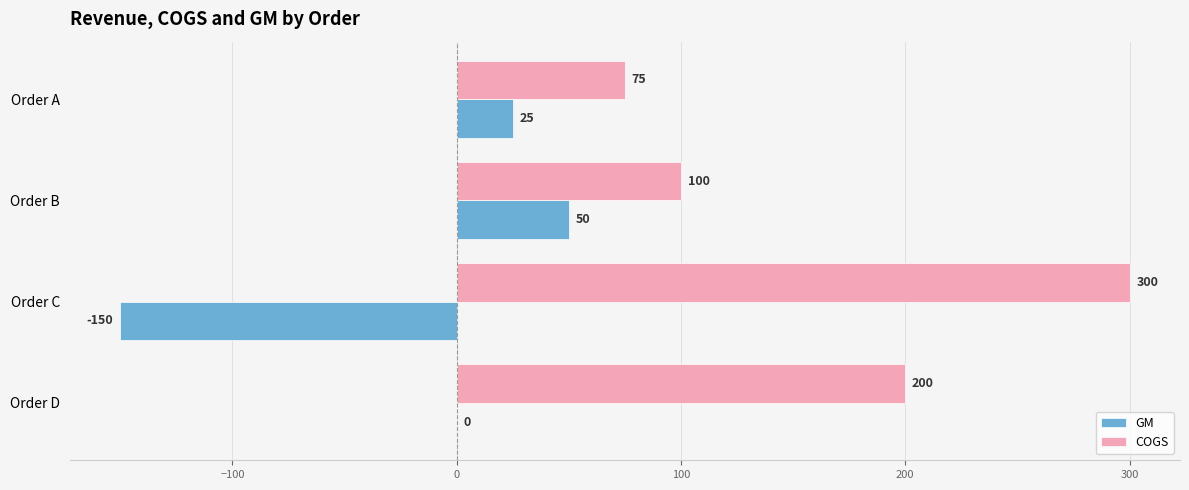

True or false: GM has a value of 25 at Order A.

True